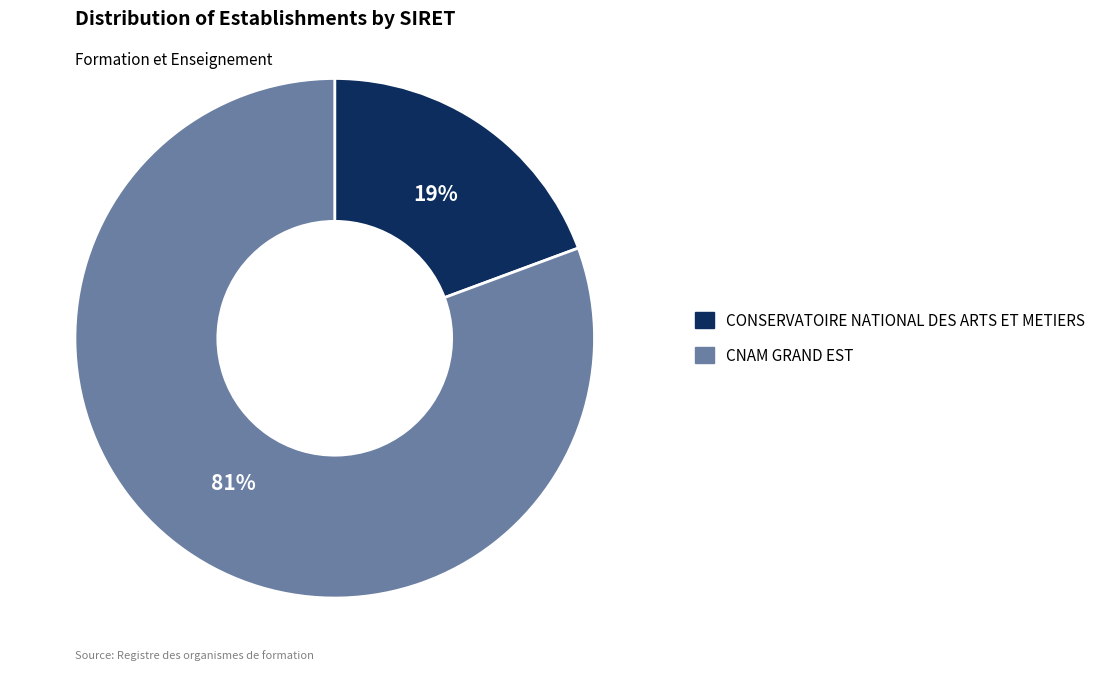

To the nearest percent, what is the average slice percentage?

50%